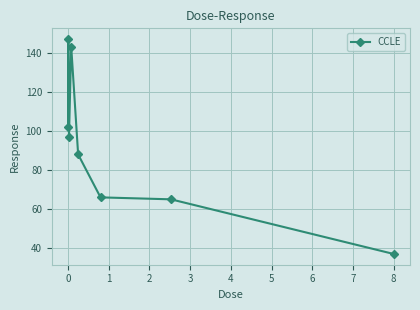

How many data points does each series have?

8